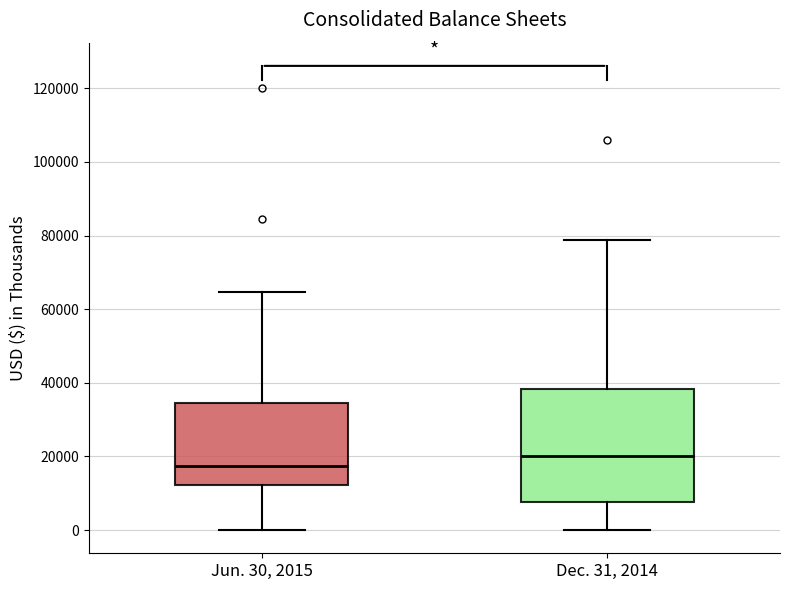

Comparing the boxes themselves (not the whiskers), which one is the tallest?

Dec. 31, 2014